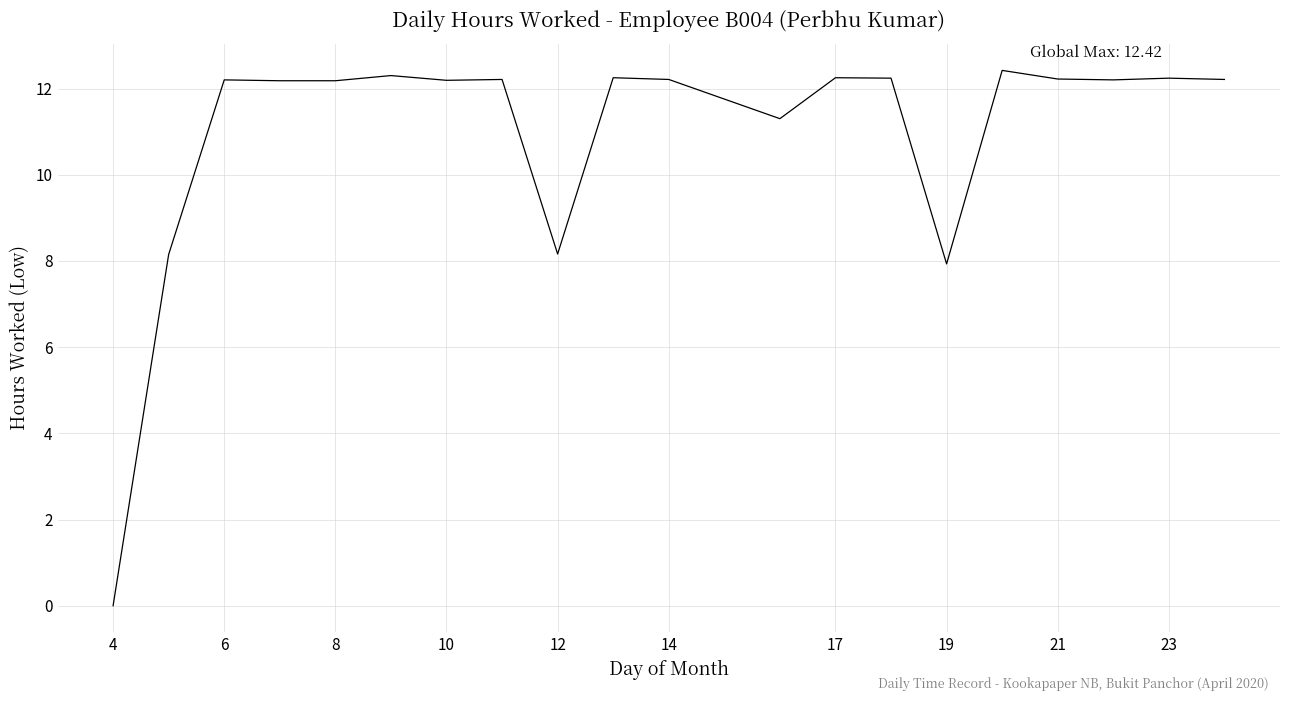

What is the maximum value shown in the chart?

12.4